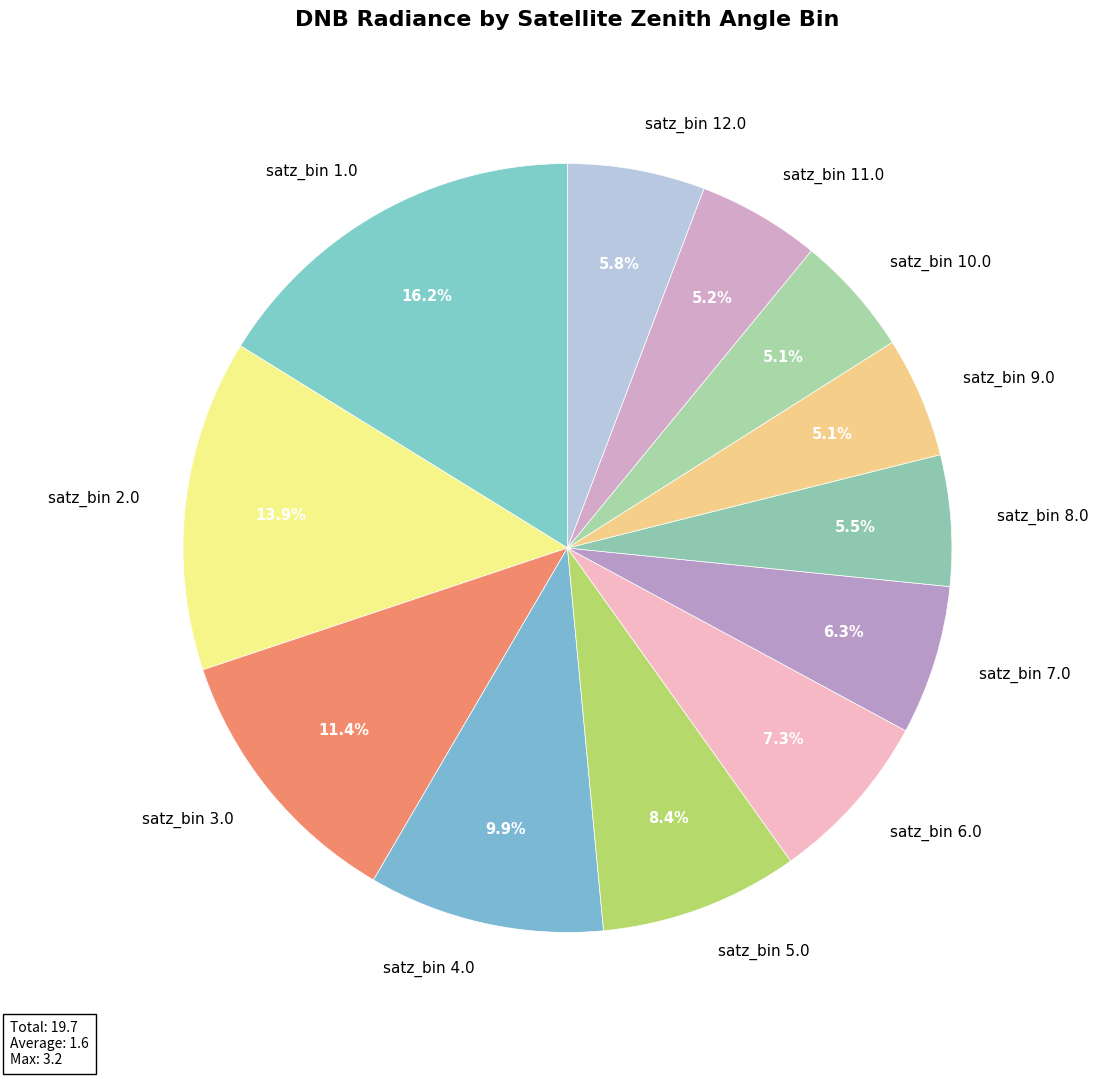

Which slice is the largest?

satz_bin 1.0